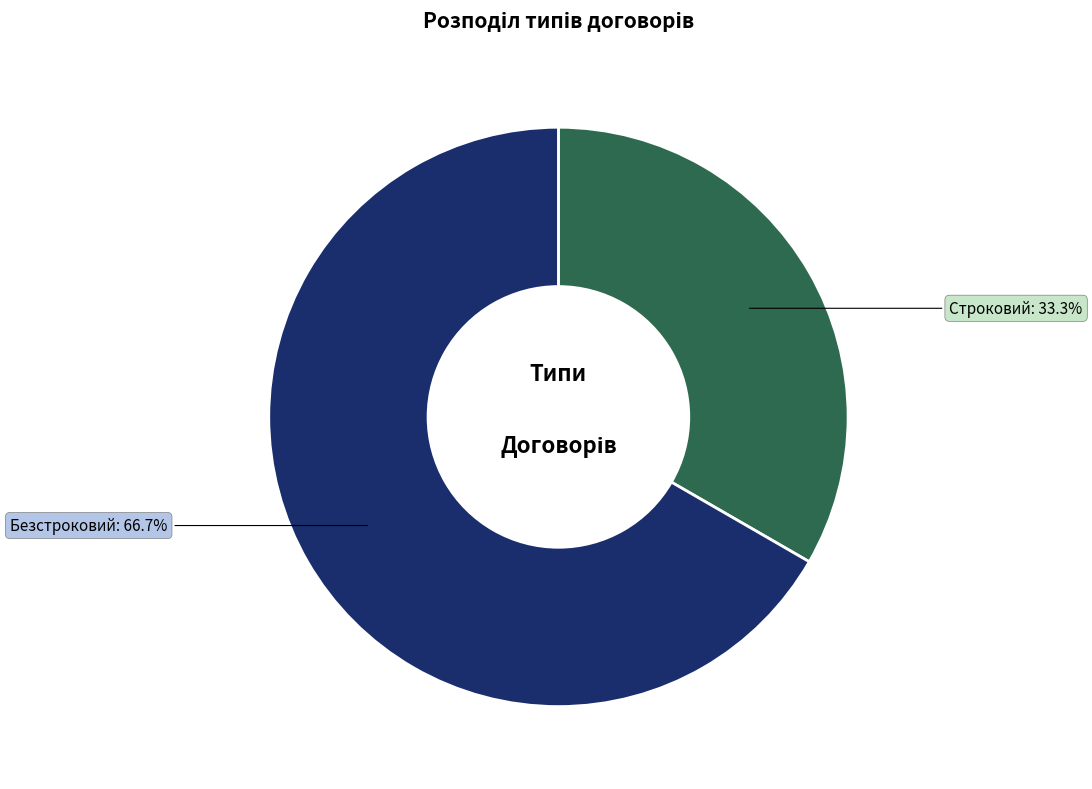

To the nearest percent, what is the difference between the largest and smallest slice percentages?

33%